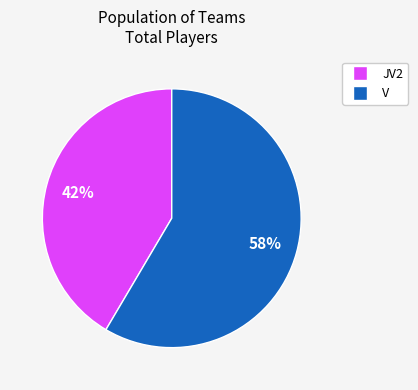

How many segments does this pie chart have?

2